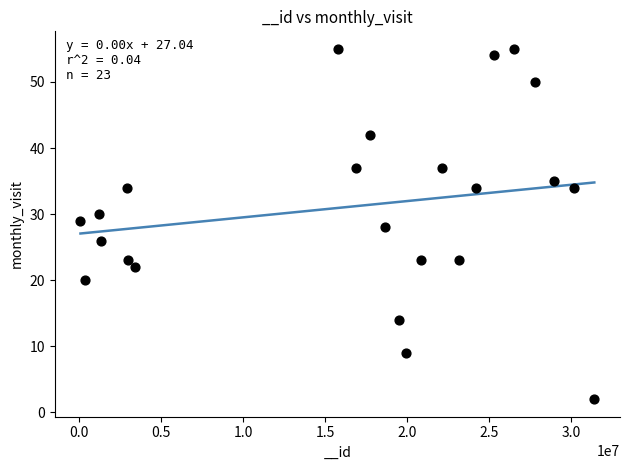

What is the range of Y values (max minus min)?

53